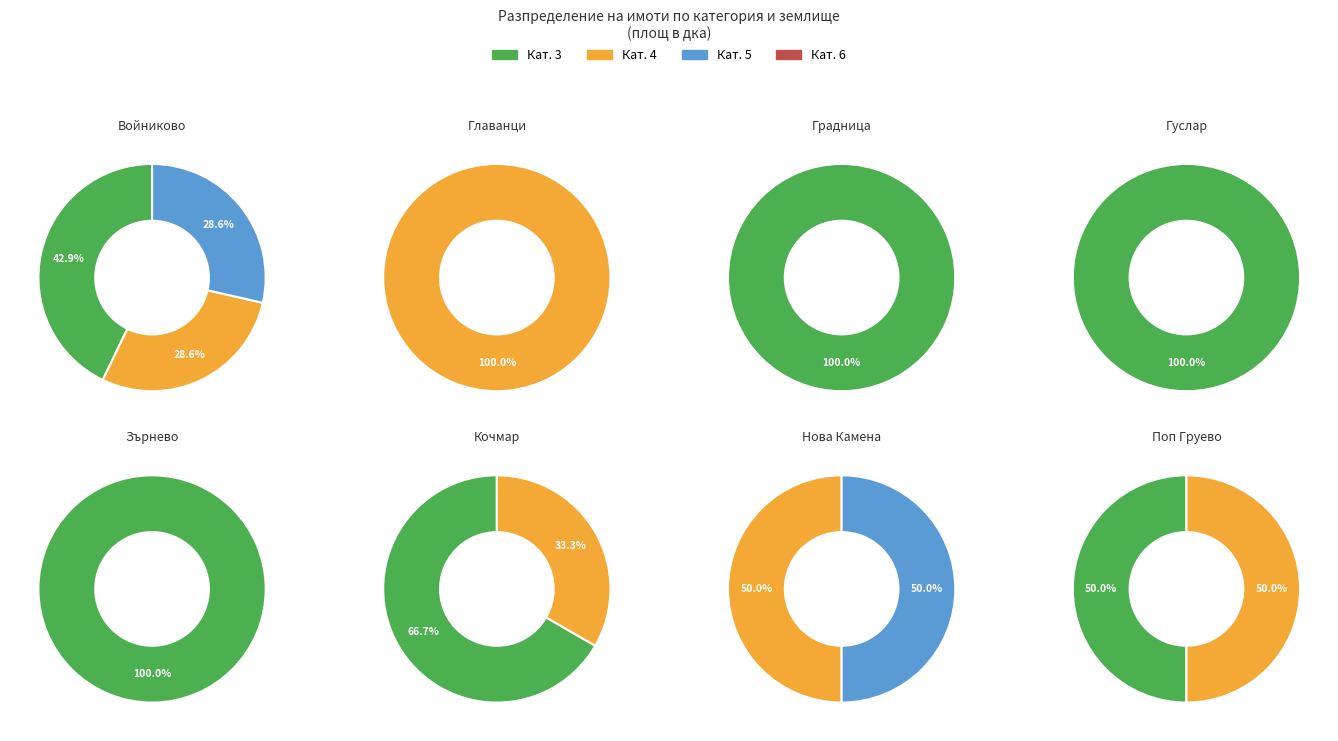

Is it true that 4 is 33% of the pie?

True